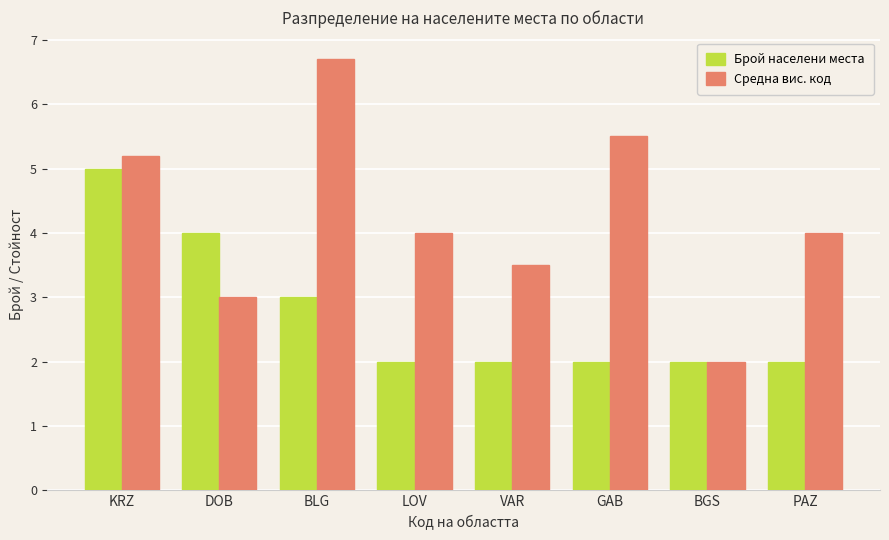

How many series are shown in this chart?

2